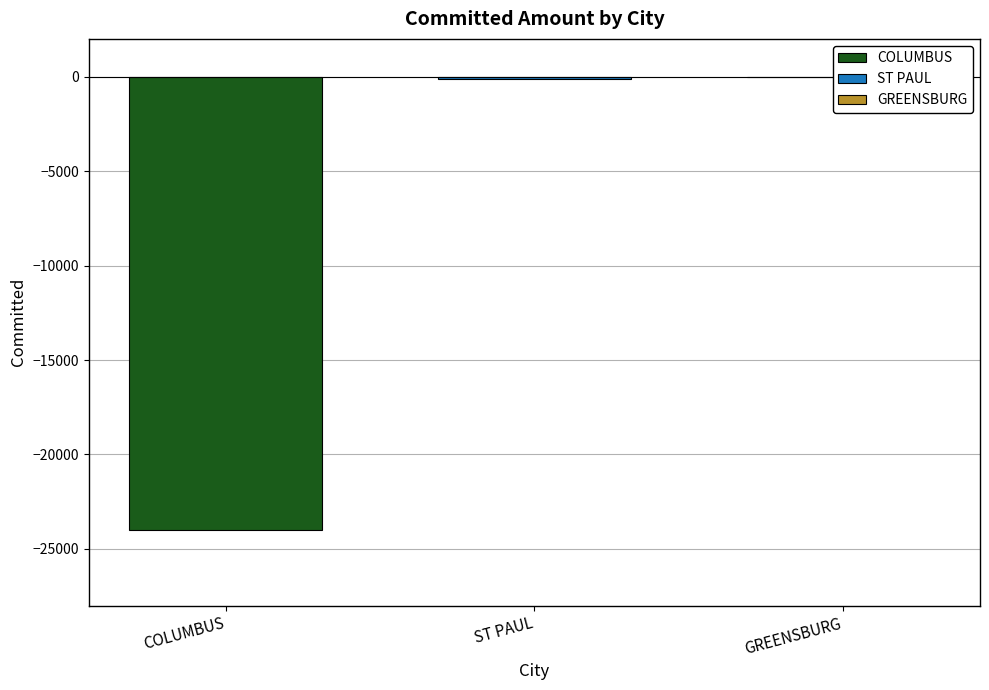

What is the minimum value shown in the chart?

-24007.2